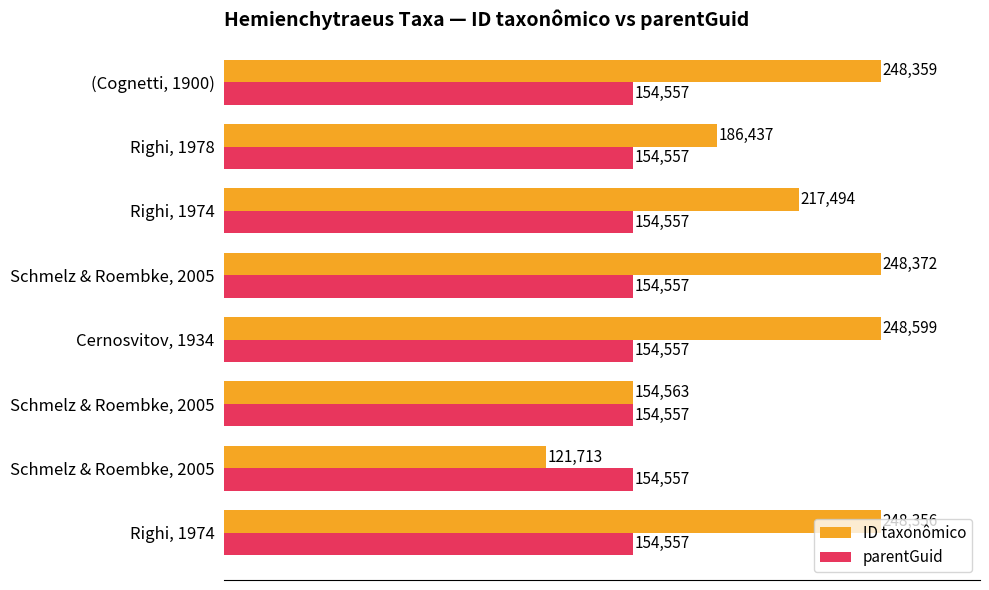

How many series are shown in this chart?

2